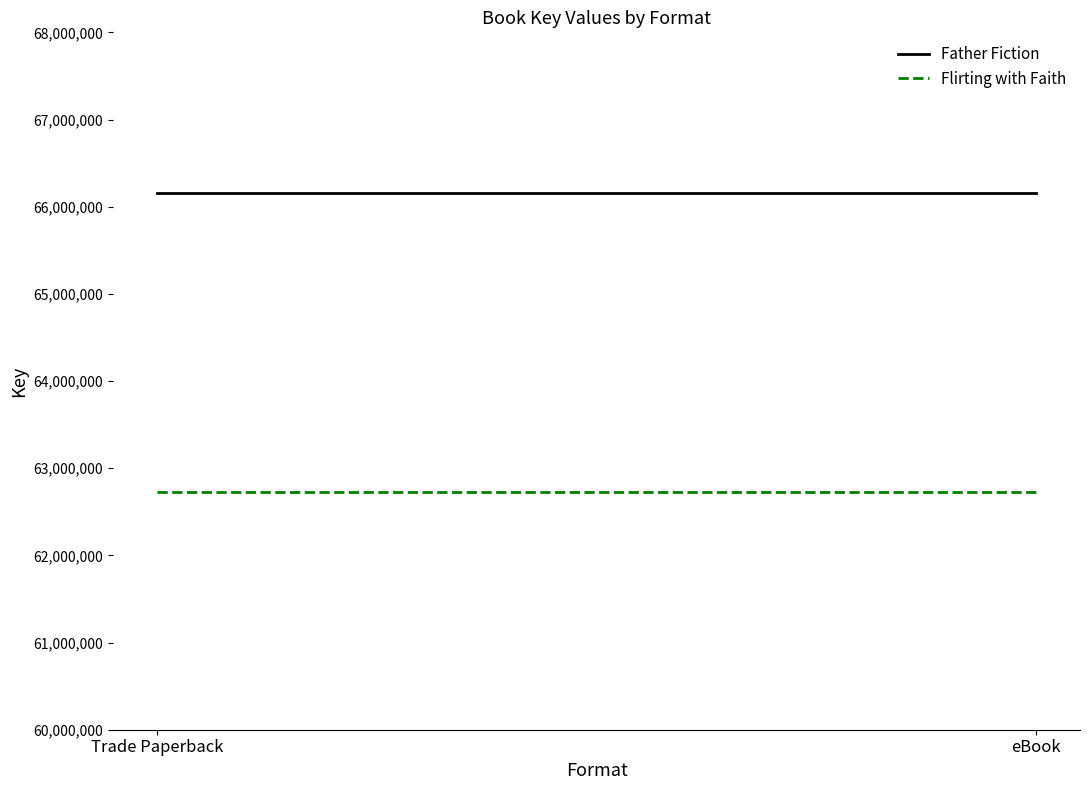

At which category is the sum across all series the highest?

Trade Paperback